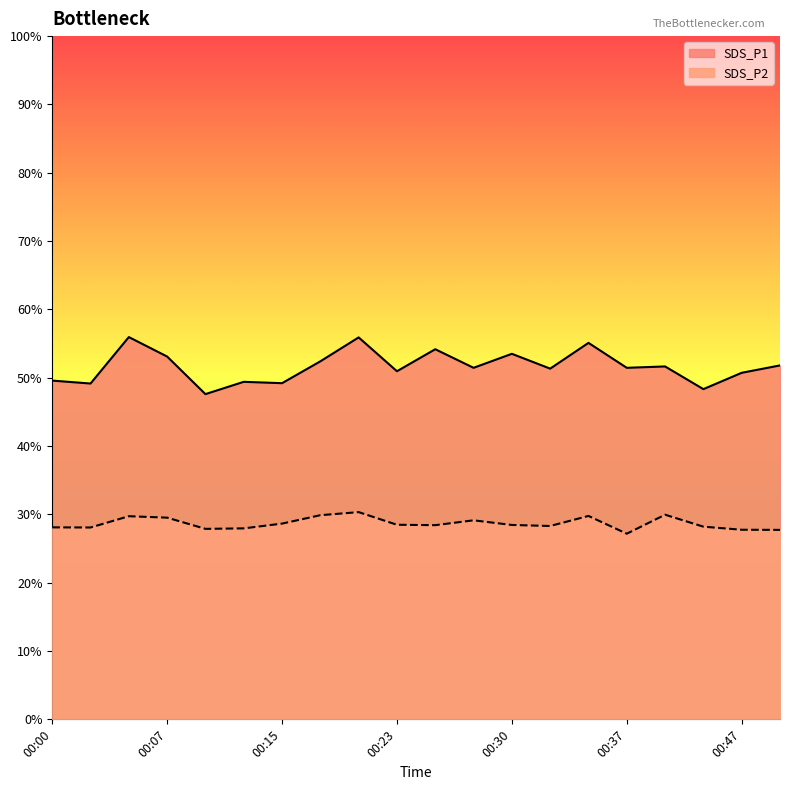

At which label does SDS_P2 first exceed 28?

00:00